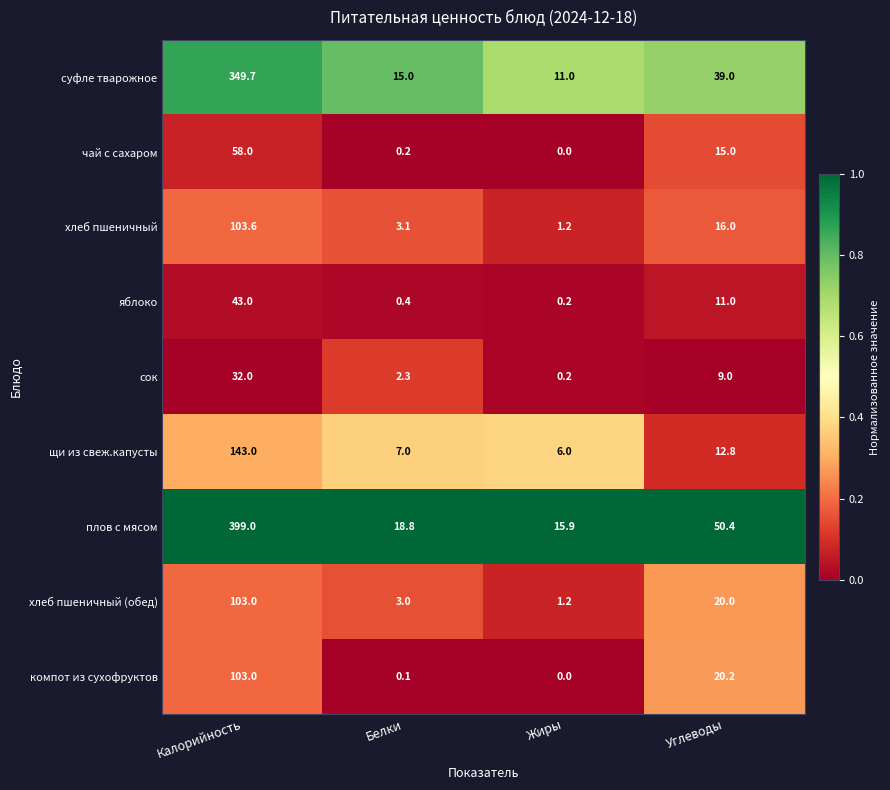

What is the difference between the maximum and minimum values in the хлеб пшеничный series?

102.4